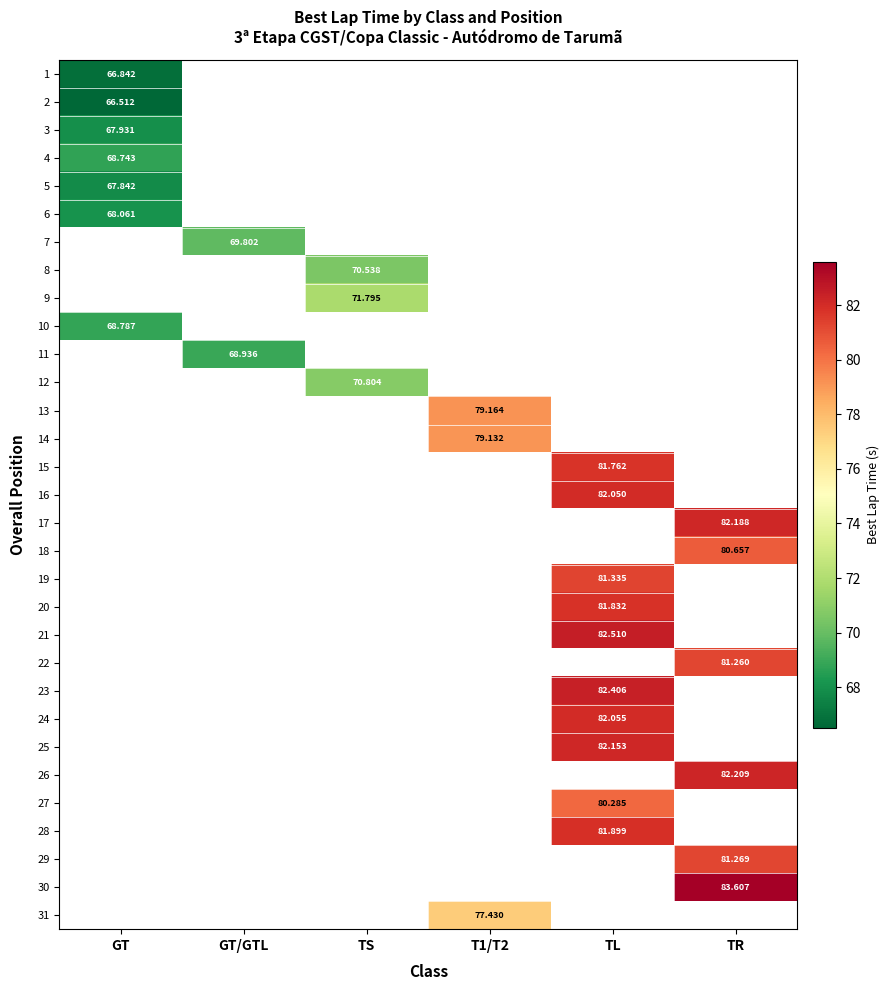

What is the minimum value shown in the chart?

66.5